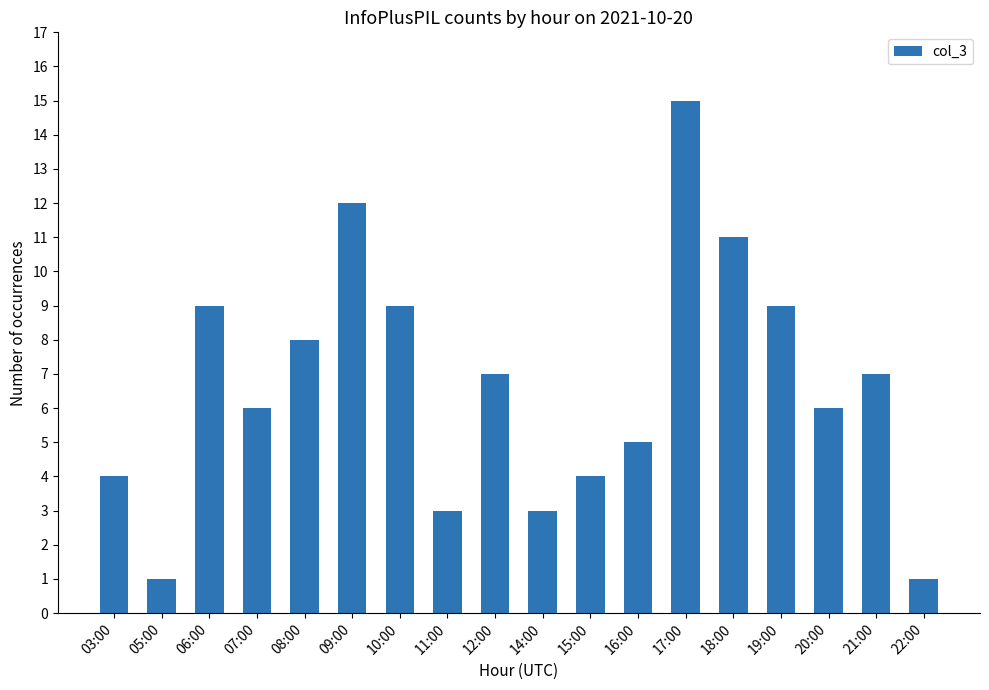

At which label is the value closest to 8?

08:00